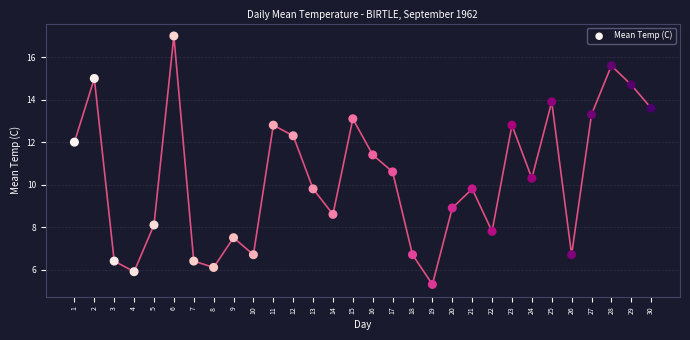

What is the range of X values (max minus min)?

29.0